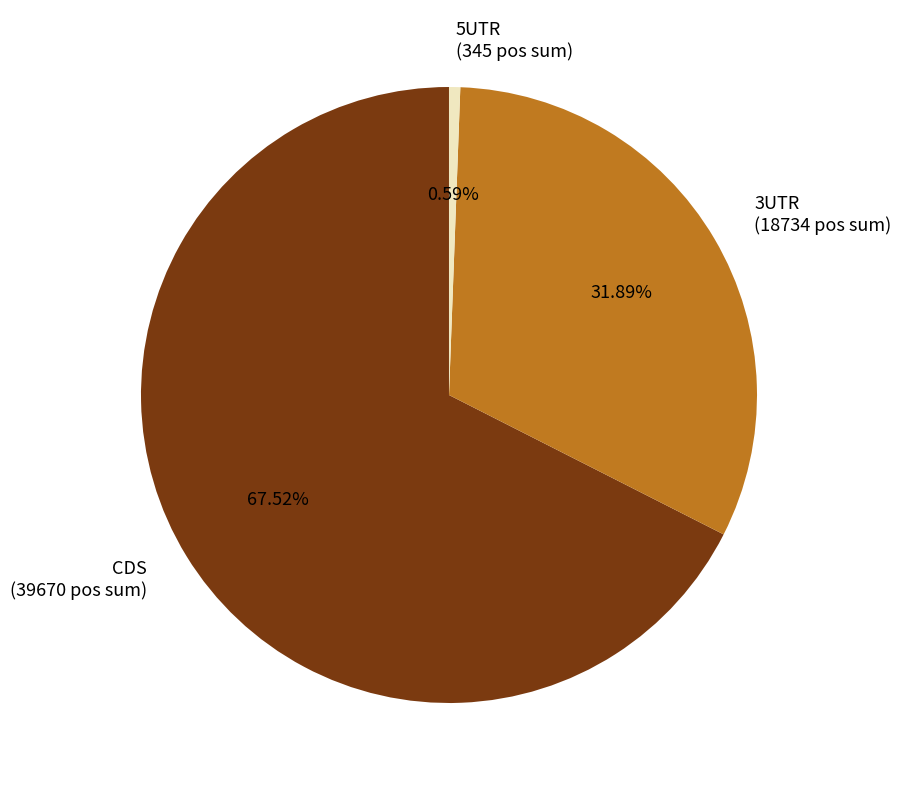

Between CDS and 3UTR, which is larger?

CDS